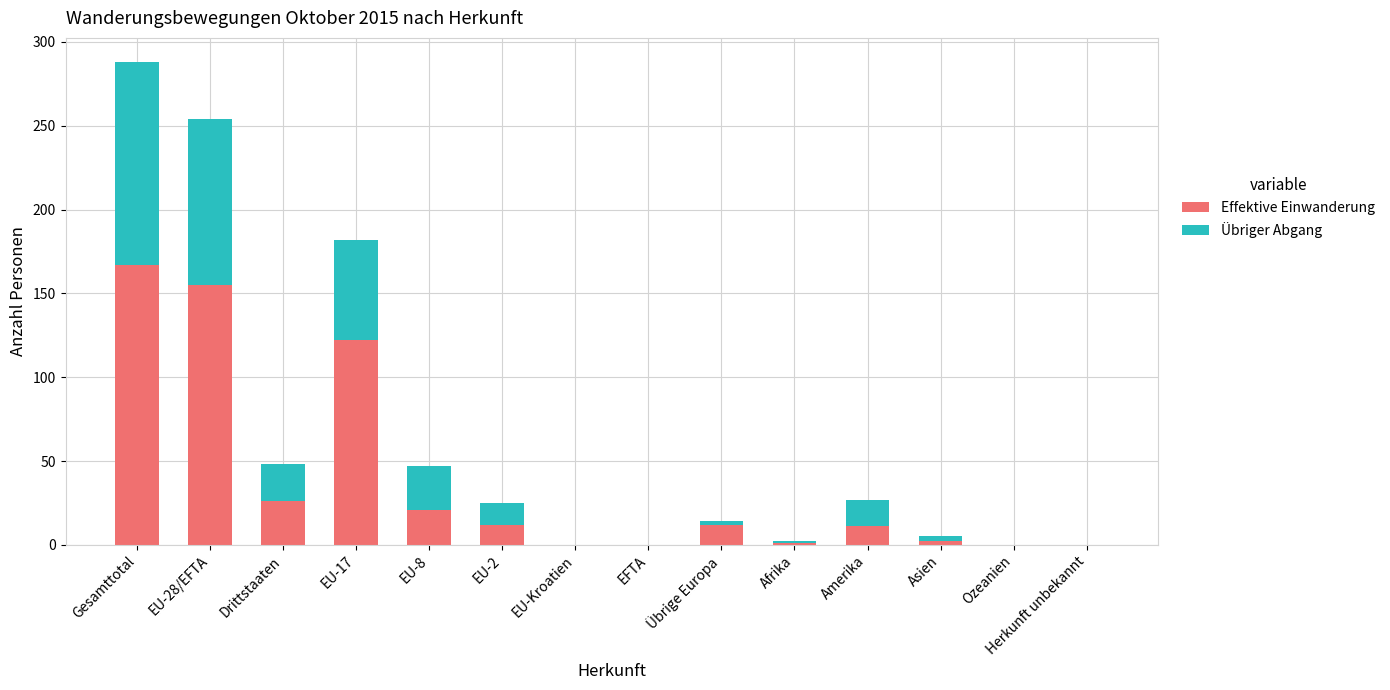

At which category is the sum across all series the highest?

Gesamttotal